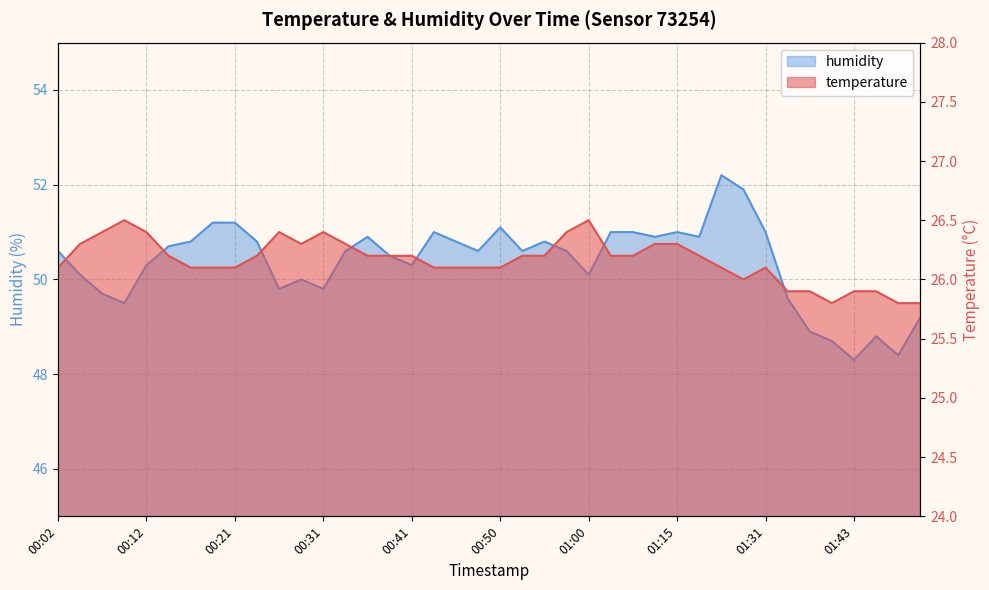

What is the minimum value shown in the chart?

25.8